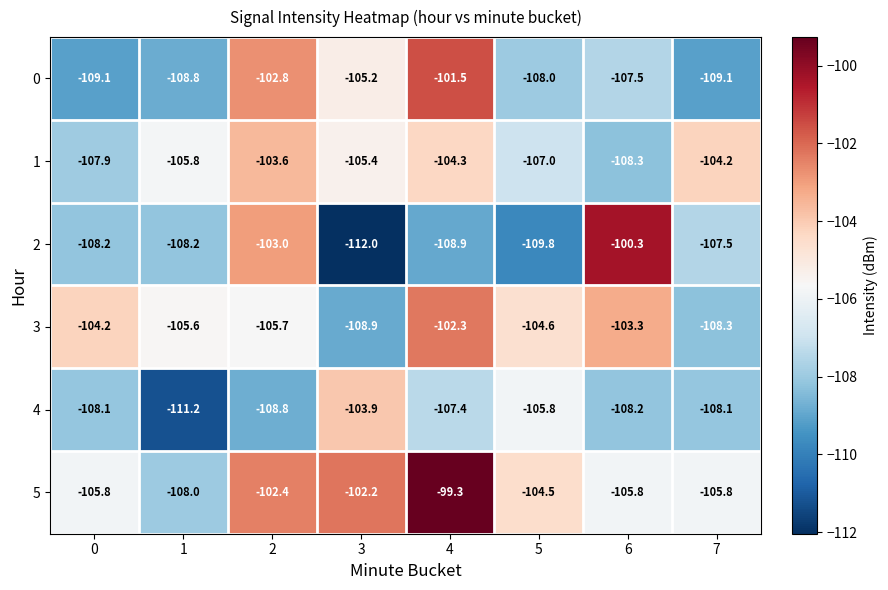

Where is 2 nearest to the value -106?

7